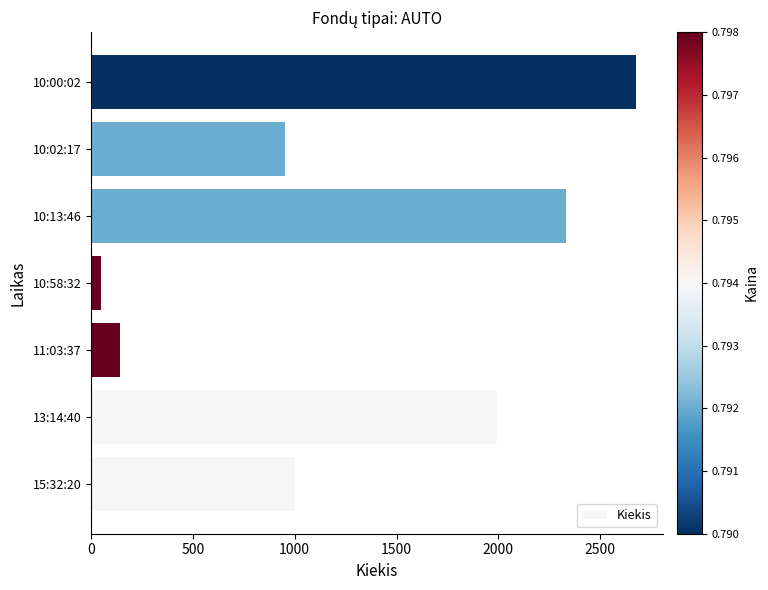

How many series are shown in this chart?

1